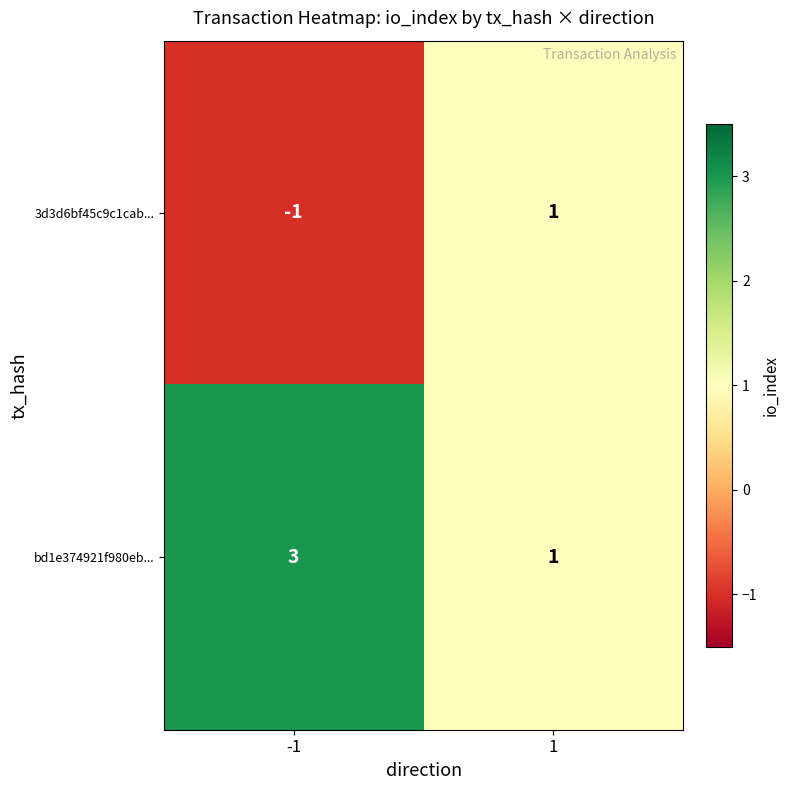

Is the value of bd1e374921f980eb... at 1 greater than the value of 3d3d6bf45c9c1cab... at -1?

Yes